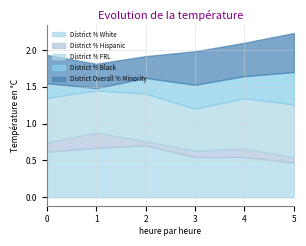

At which label does District % White reach its minimum?

5